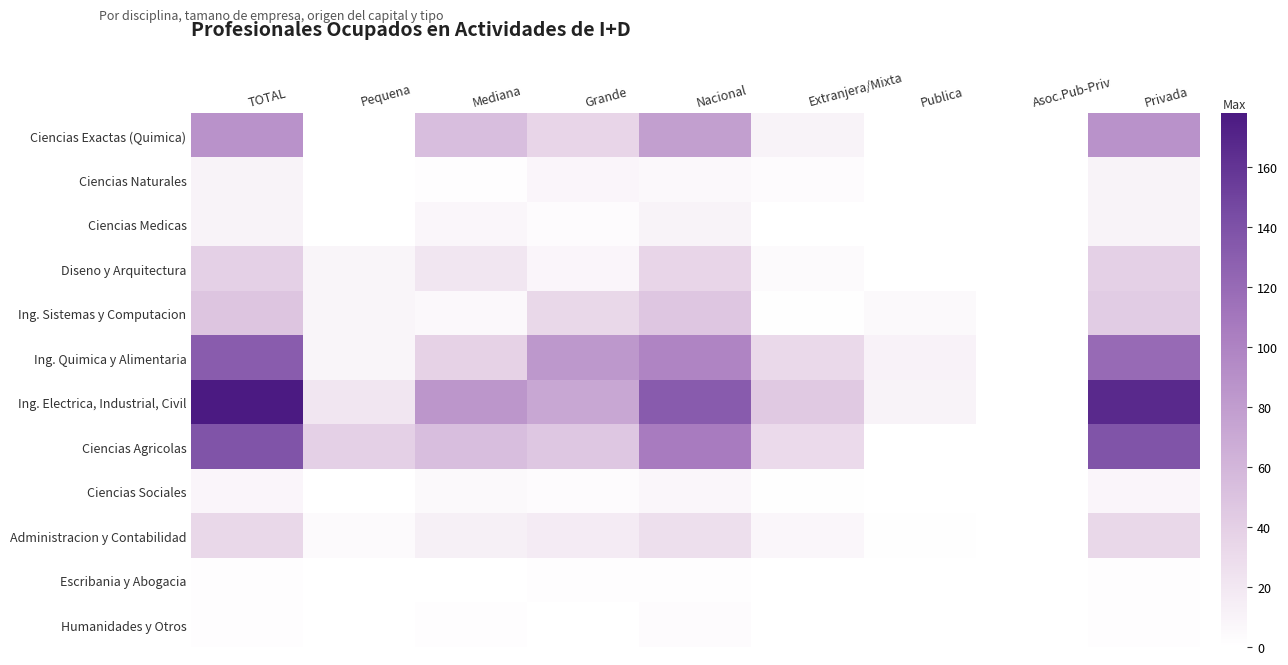

What is the total value across all series at TOTAL?

687